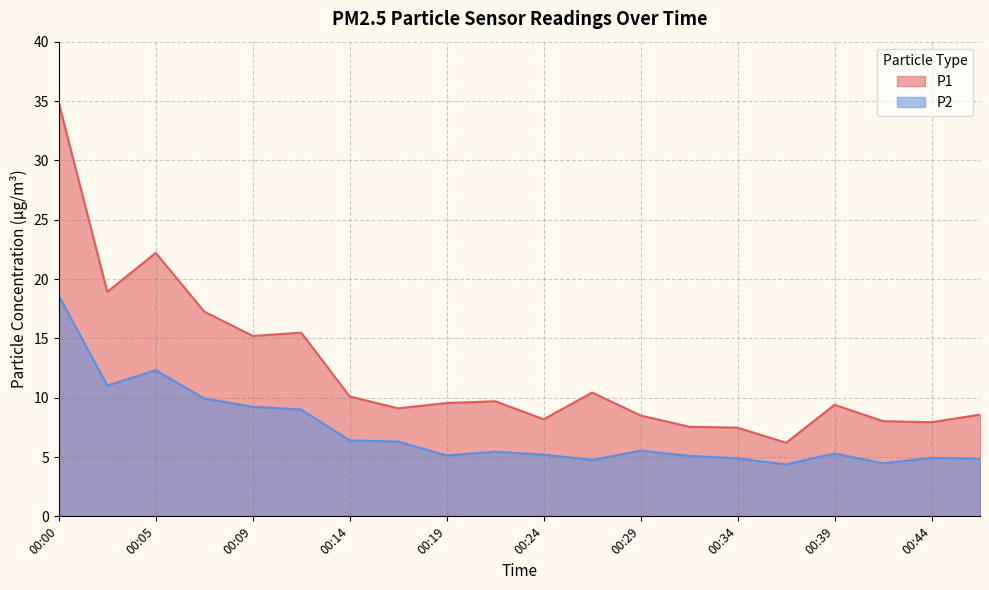

Which series changed the most between 00:09 and 00:24?

P1